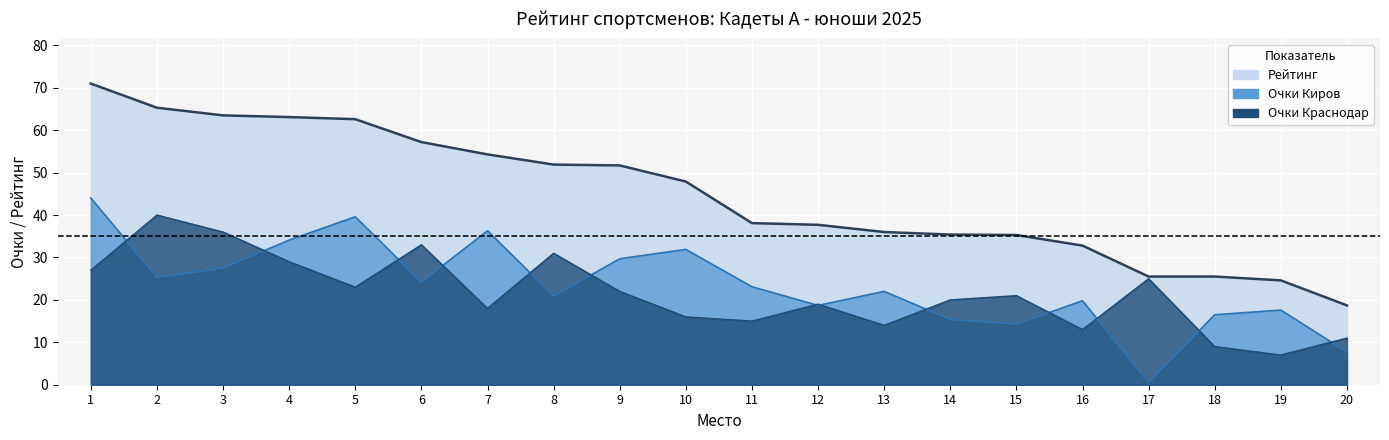

True or false: Очки Киров has more than 2 interior local peaks.

True